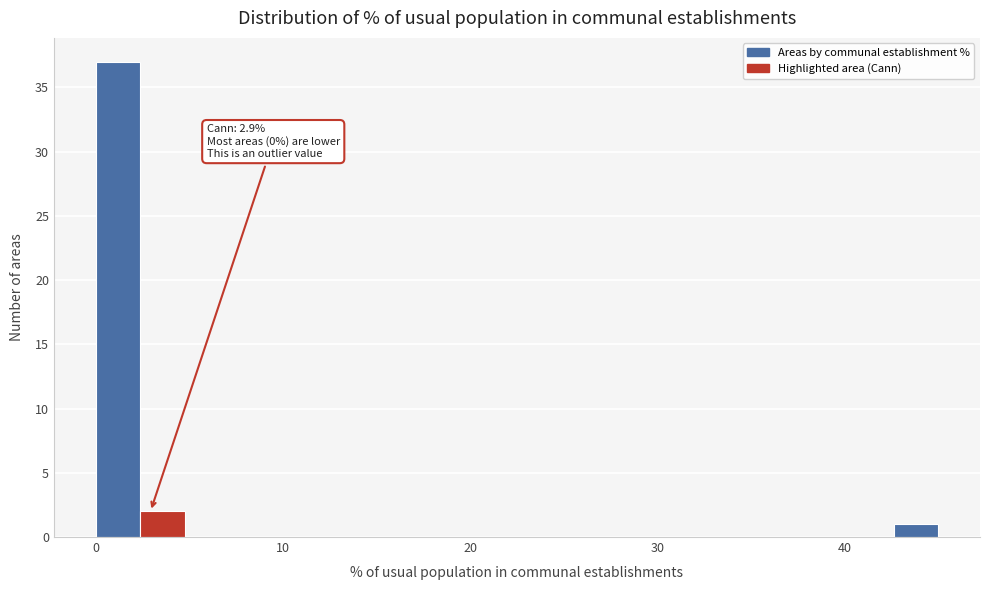

Around what value on the x-axis is the tallest bar? Give the approximate position of its centre, as read against the axis.

1